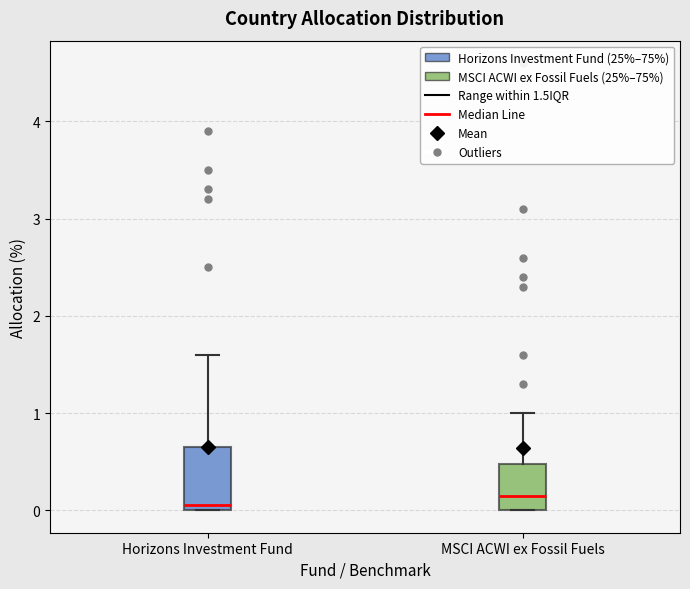

Which box's median line is the lowest?

Horizons Investment Fund